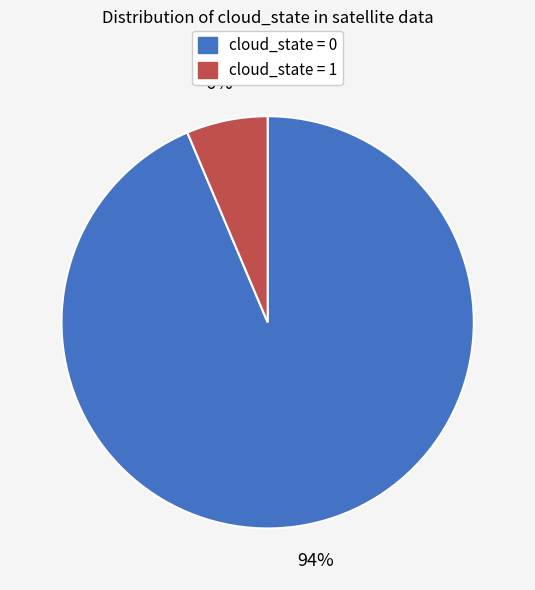

Which has a higher value, cloud_state = 1 or cloud_state = 0?

cloud_state = 0